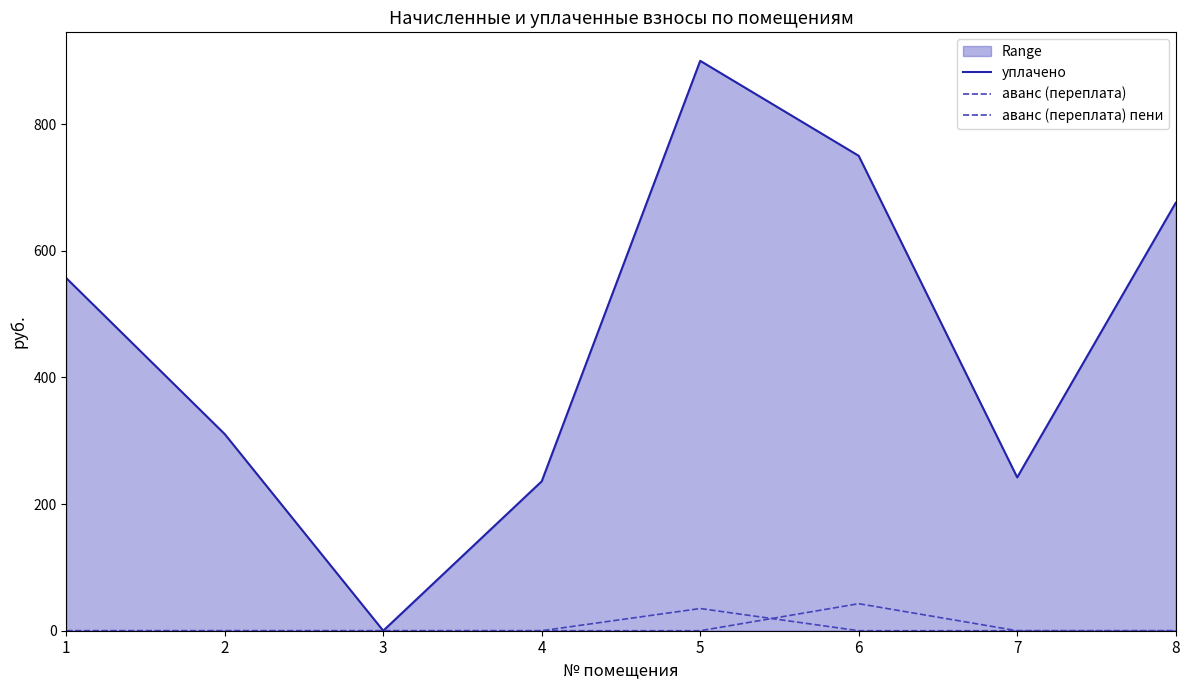

True or false: аванс (переплата) and уплачено cross at least once.

False